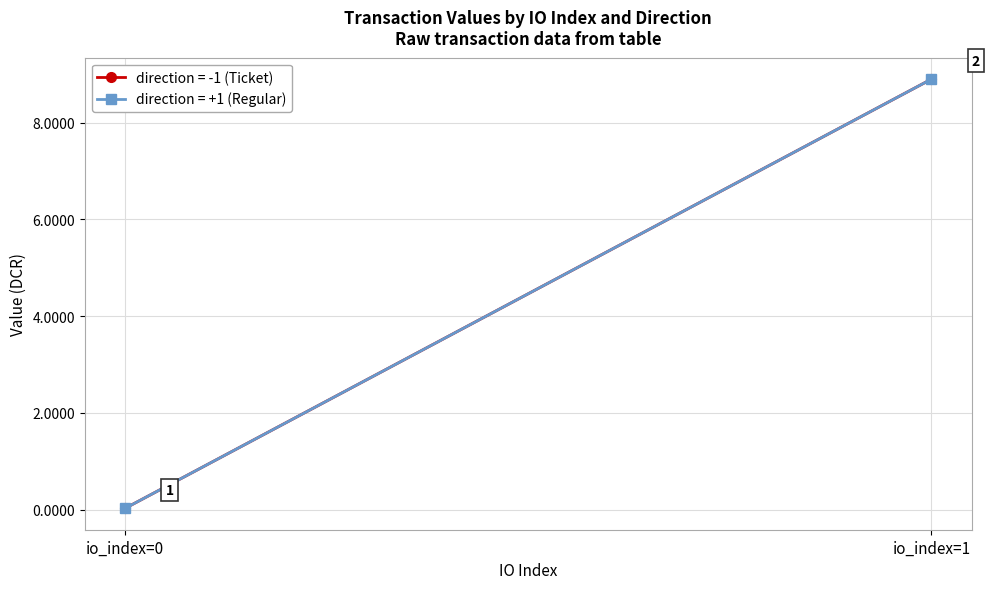

Reading right to left, extract all data points from this chart.

value (direction=-1): io_index=1=8.9	io_index=0=0.0
value (direction=1): io_index=1=8.9	io_index=0=0.0